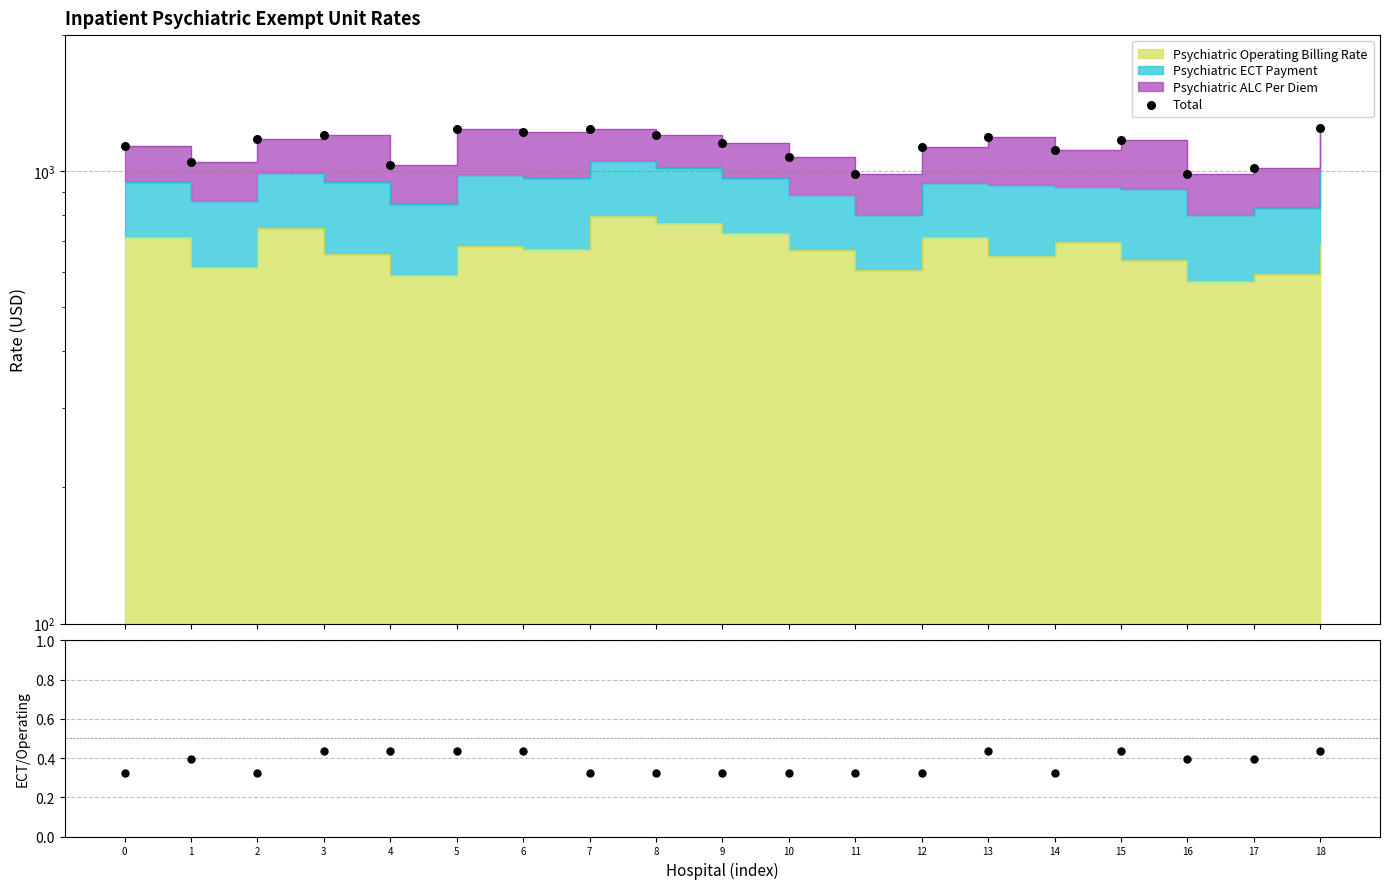

Which series has the largest total across all categories?

Total